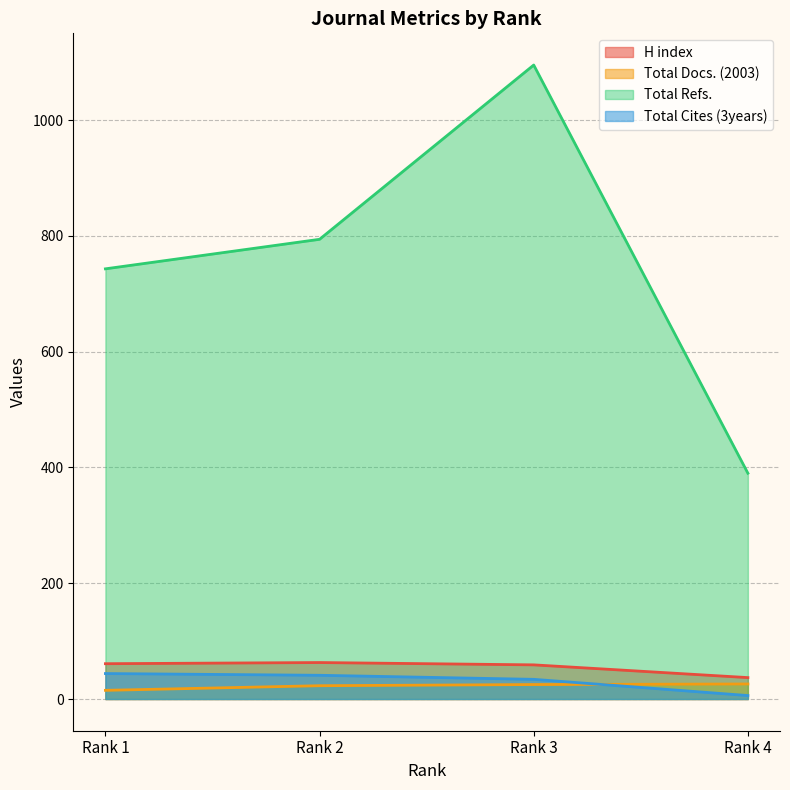

In H index, how many points are higher than both neighbors (excluding endpoints)?

1